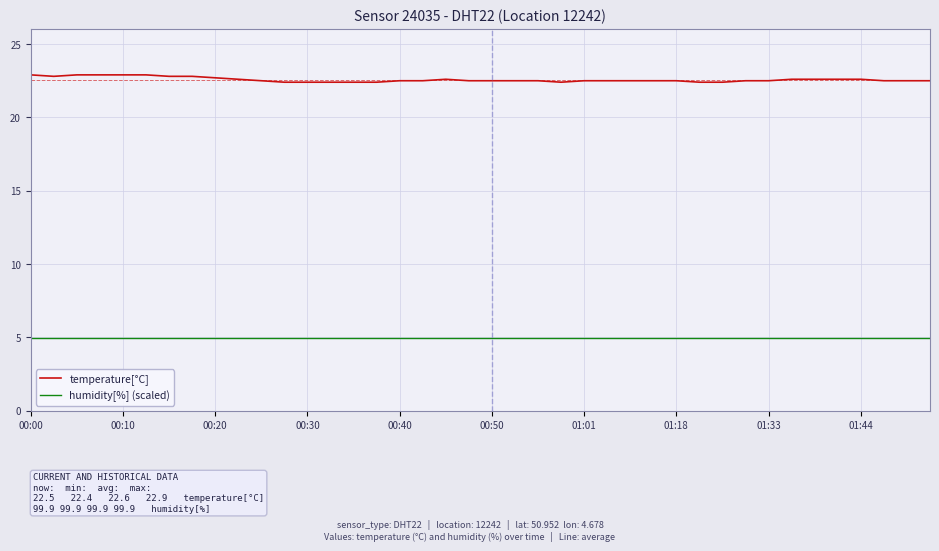

Rank the series by their maximum value, from highest to lowest.

temperature[°C], humidity[%] (scaled)